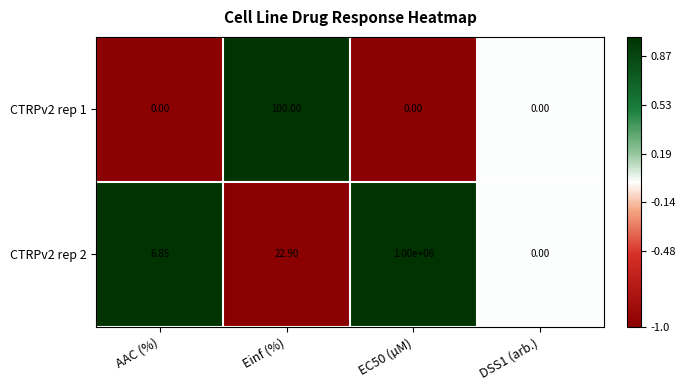

At which label is CTRPv2 rep 2 closest to 500000?

Einf (%)